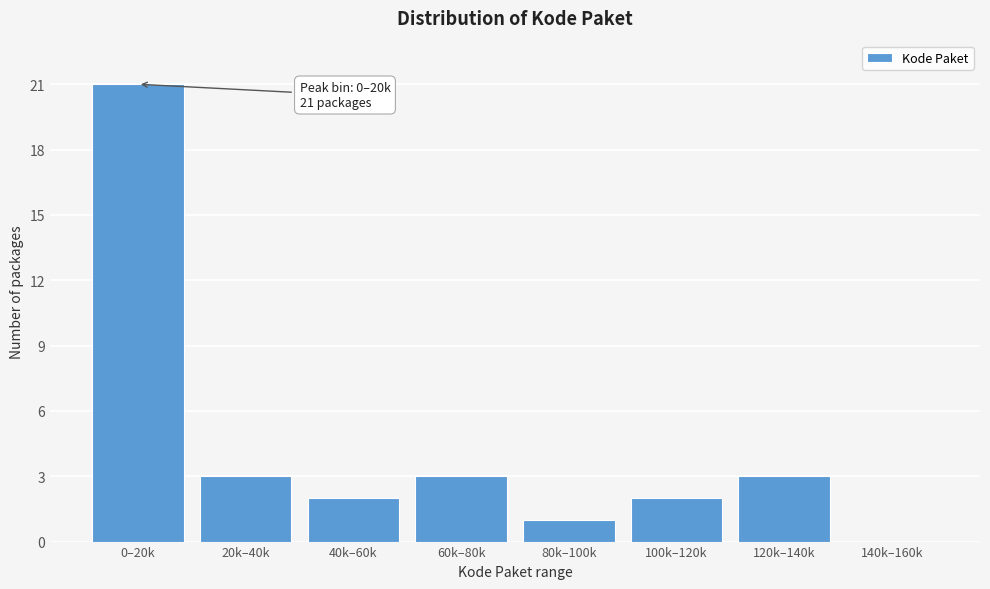

Reading right to left, what are all the values shown in this chart?

140k–160k=0	120k–140k=3	100k–120k=2	80k–100k=1	60k–80k=3	40k–60k=2	20k–40k=3	0–20k=21